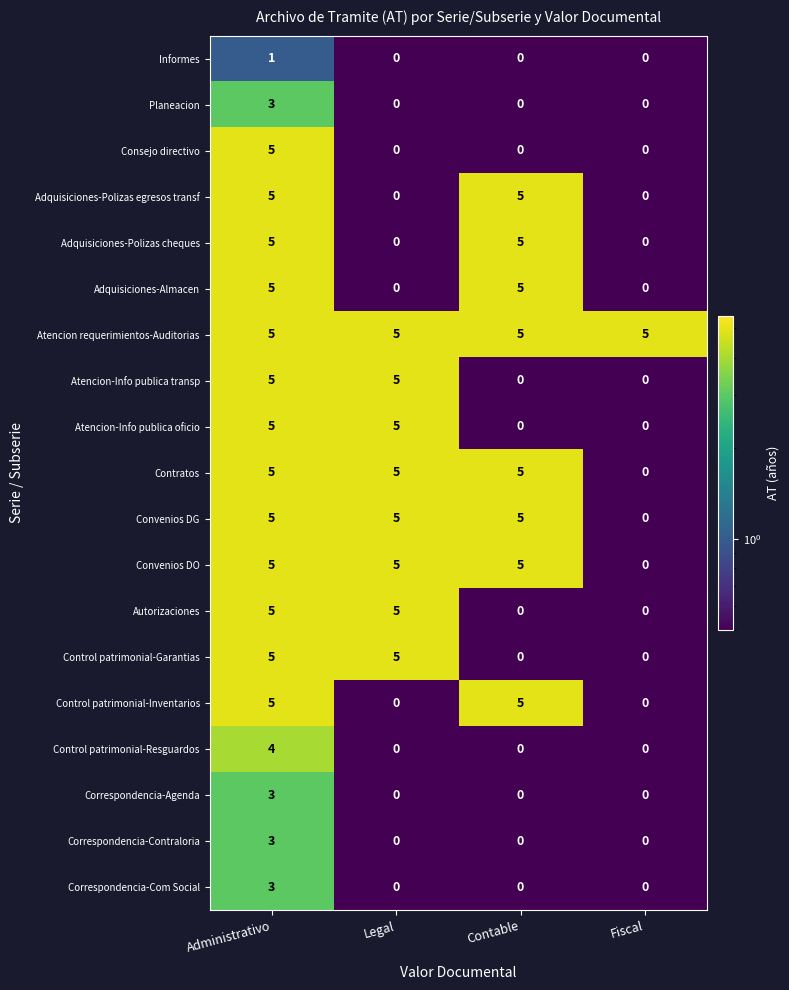

What is the maximum value for Correspondencia-Com Social?

3